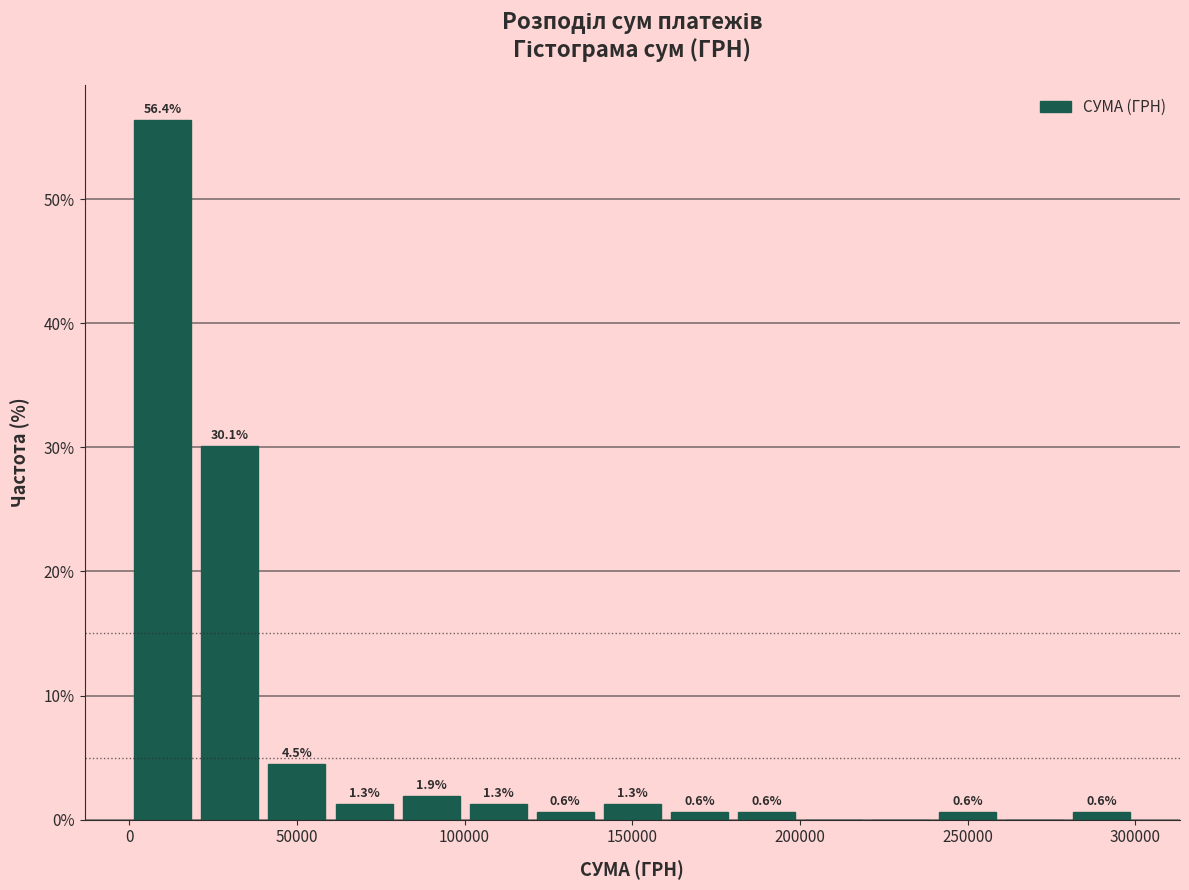

Read against the x-axis, roughly where is the centre of the tallest bar?

10000